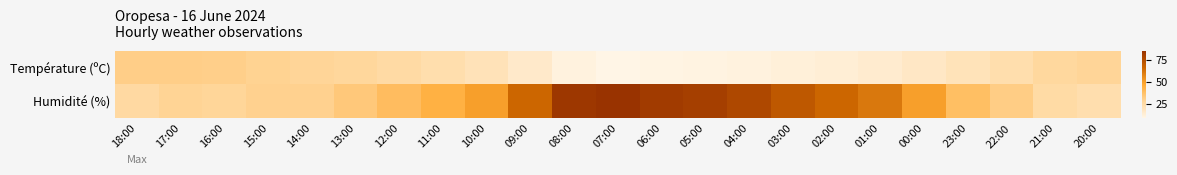

Reading left to right, what are all the values shown in this chart?

Température (ºC): 18:00=31.4	17:00=31.3	16:00=31.0	15:00=29.6	14:00=28.5	13:00=27.4	12:00=25.5	11:00=23.2	10:00=20.6	09:00=16.2	08:00=11.3	07:00=9.3	06:00=10.1	05:00=10.7	04:00=11.3	03:00=12.4	02:00=13.5	01:00=15.0	00:00=17.3	23:00=20.5	22:00=23.3	21:00=26.8	20:00=28.3
Humidité (%): 18:00=26.0	17:00=29.0	16:00=28.0	15:00=30.0	14:00=30.0	13:00=34.0	12:00=39.0	11:00=44.0	10:00=50.0	09:00=66.0	08:00=83.0	07:00=85.0	06:00=82.0	05:00=80.0	04:00=77.0	03:00=71.0	02:00=66.0	01:00=61.0	00:00=50.0	23:00=38.0	22:00=32.0	21:00=25.0	20:00=23.0